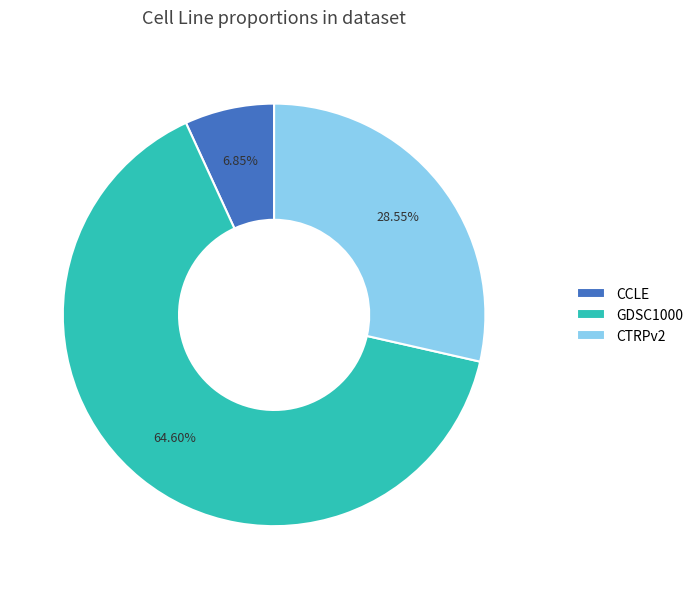

Is there any slice that represents more than half of the pie?

Yes